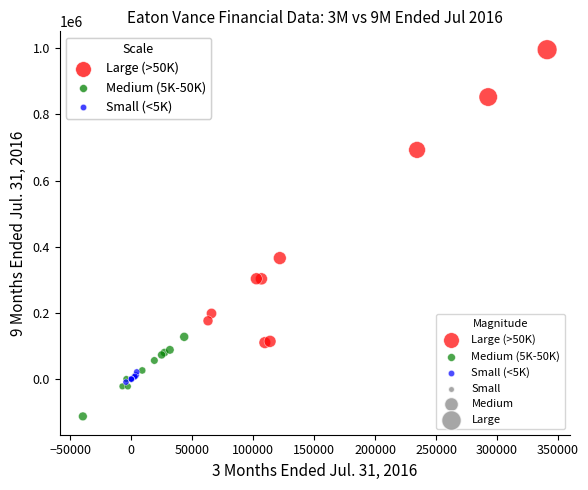

Which series contains the highest Y value?

Large (>50K)